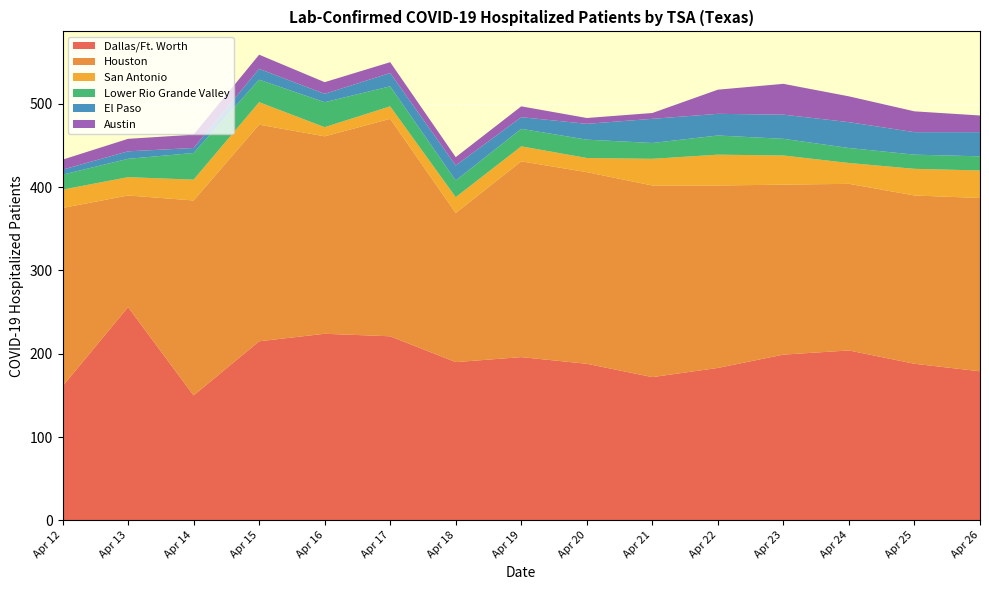

What is the lowest value of the Dallas/Ft. Worth series?

150